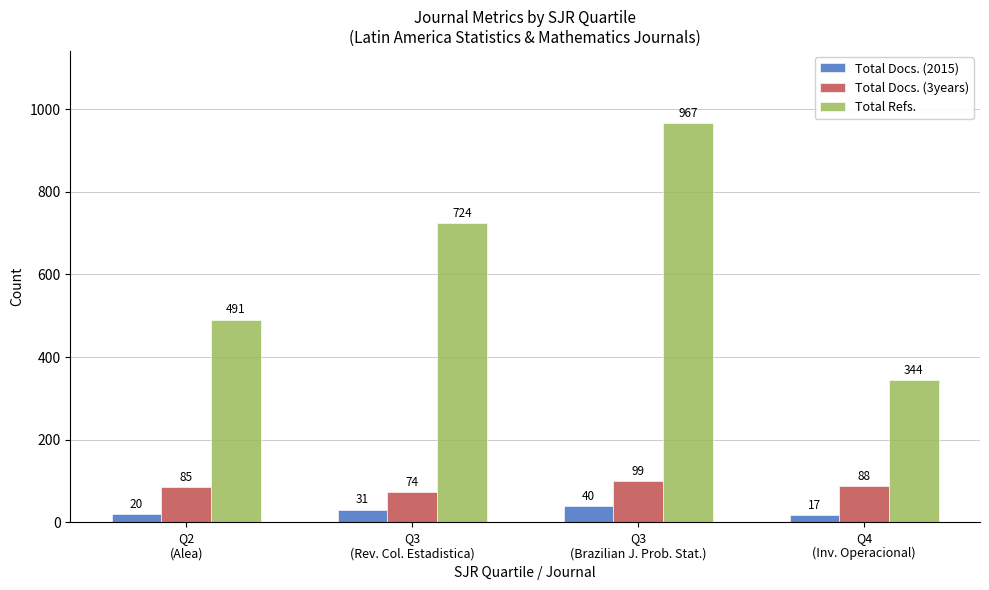

Which series has the largest range (max minus min)?

Total Refs.